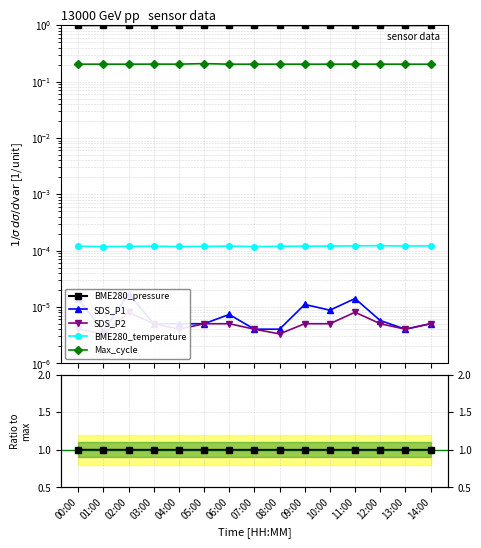

Does the chart have visible grid lines?

Yes